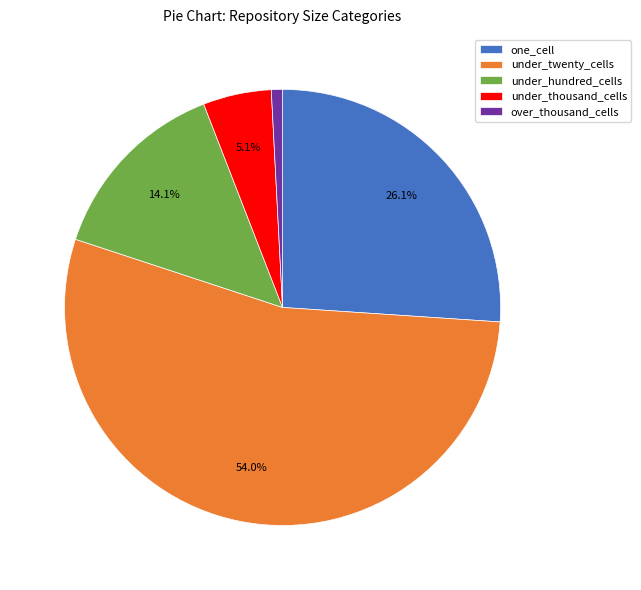

To the nearest percent, what is the average slice percentage?

20%